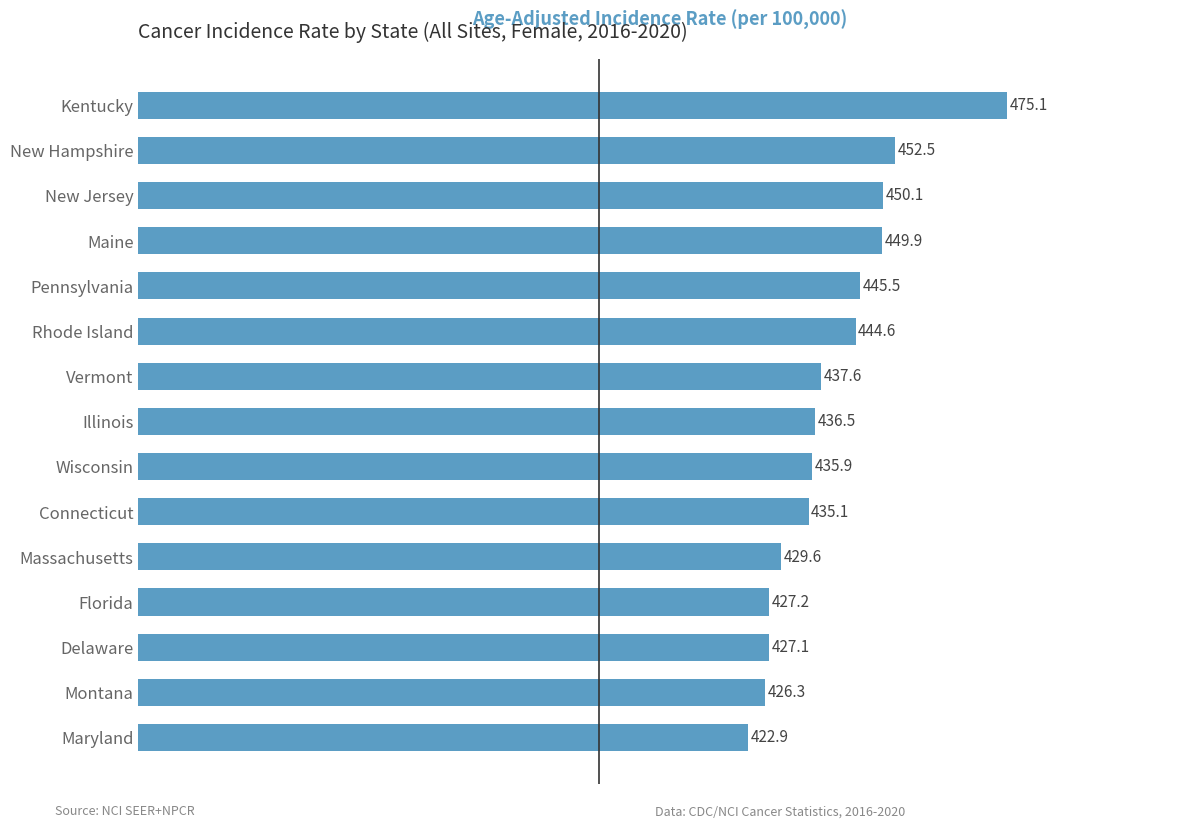

Reading bottom to top, list all the values displayed in this chart.

Maryland=422.9	Montana=426.3	Delaware=427.1	Florida=427.2	Massachusetts=429.6	Connecticut=435.1	Wisconsin=435.9	Illinois=436.5	Vermont=437.6	Rhode Island=444.6	Pennsylvania=445.5	Maine=449.9	New Jersey=450.1	New Hampshire=452.5	Kentucky=475.1